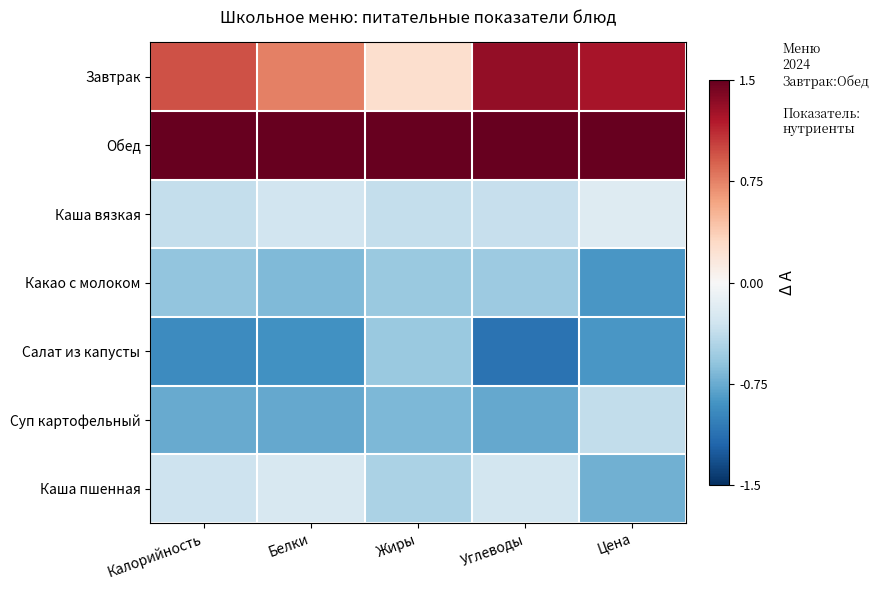

At which category does the chart reach its peak across all series?

Жиры